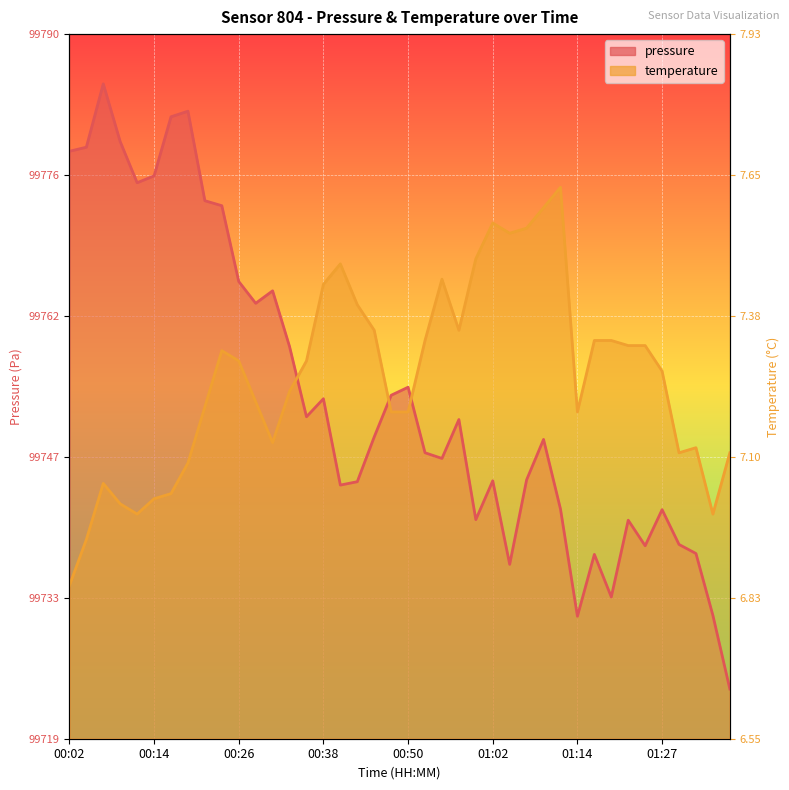

How many categories are shown in the chart?

40